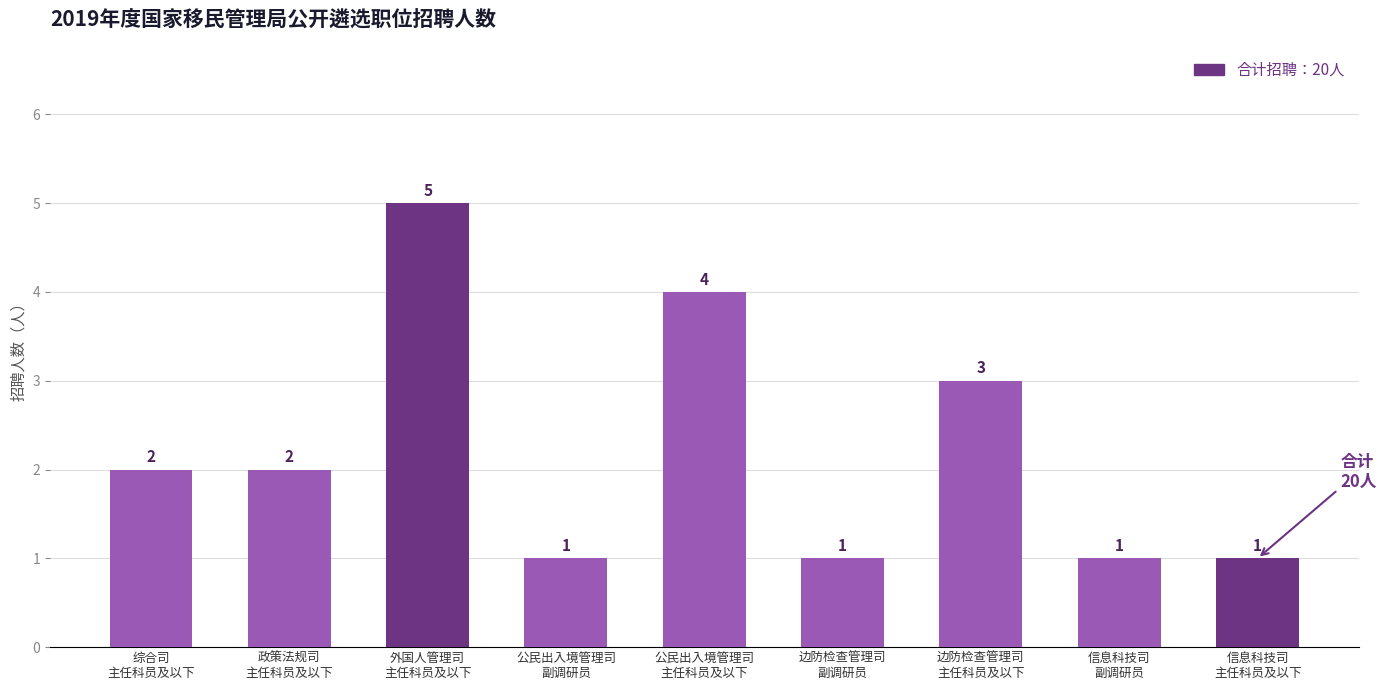

What position from the right is 信息科技司
副调研员?

2